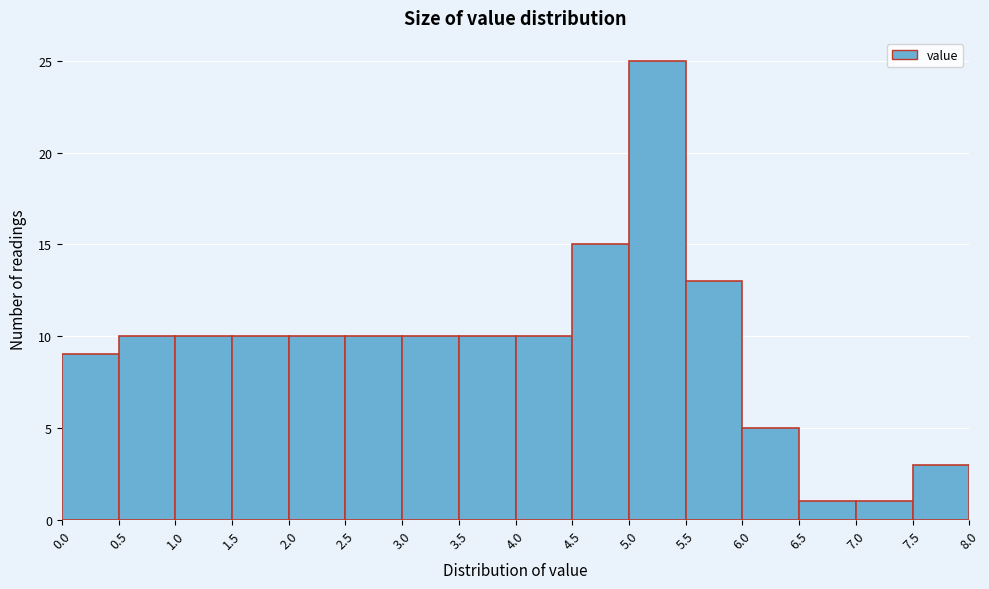

How tall is the bar that spans 2.0 to 2.5 on the x-axis? The values are not printed on the chart, so give them approximately, as read against the axis.

10